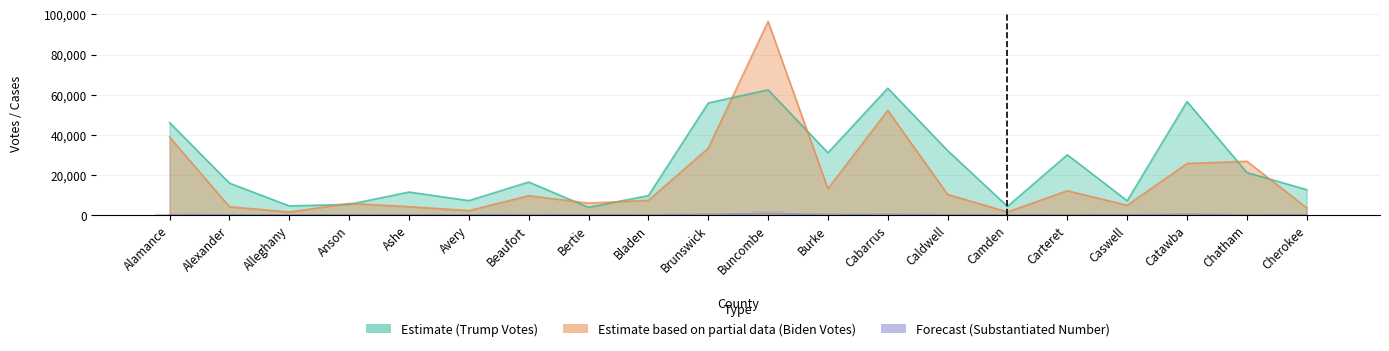

How many bars are there in total?

60